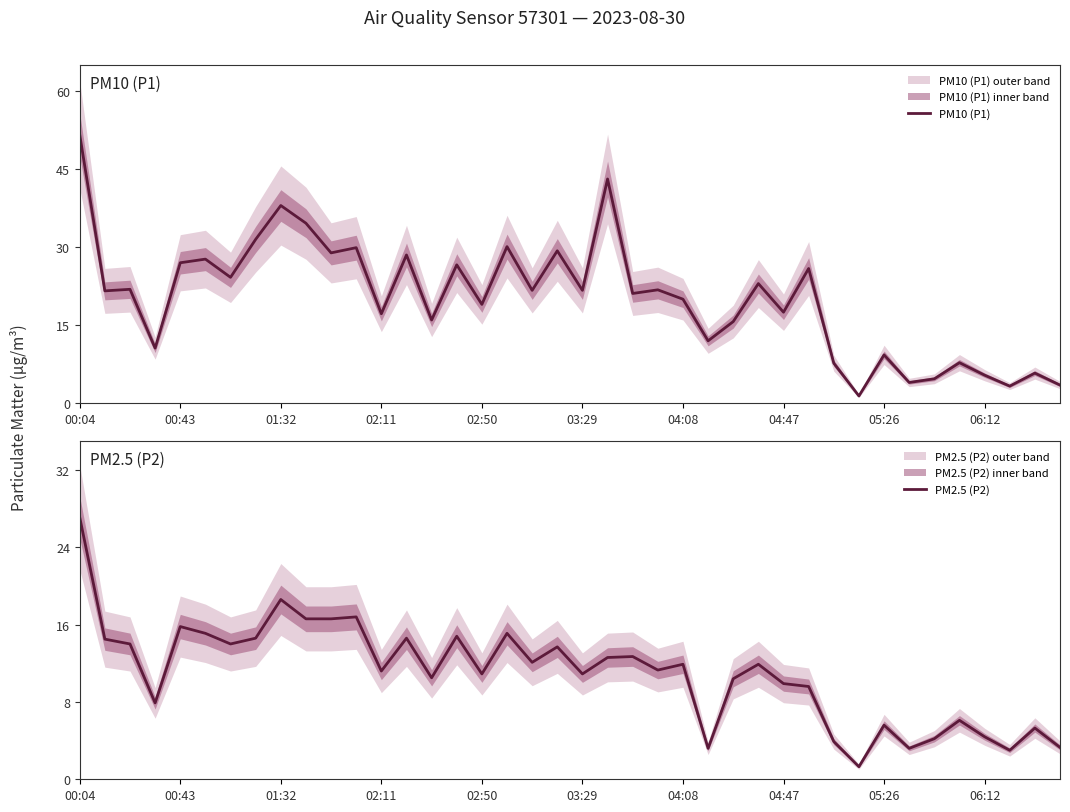

Reading left to right, transcribe all the data shown in this chart.

PM10 (P1): 51.6	21.6	21.9	10.6	27.0	27.7	24.2	31.5	38.0	34.6	28.9	29.9	17.2	28.5	16.0	26.6	19.0	30.1	21.7	29.3	21.7	43.1	21.1	21.8	20.0	12.0	15.7	23.0	17.5	25.9	7.7	1.4	9.3	4.0	4.7	7.8	5.4	3.3	5.8	3.5
PM2.5 (P2): 27.1	14.5	14.0	7.9	15.8	15.1	14.0	14.6	18.6	16.6	16.6	16.8	11.2	14.6	10.5	14.8	10.9	15.1	12.1	13.7	10.9	12.6	12.7	11.3	11.9	3.2	10.4	11.9	9.9	9.6	3.9	1.3	5.6	3.2	4.2	6.1	4.4	3.0	5.3	3.3